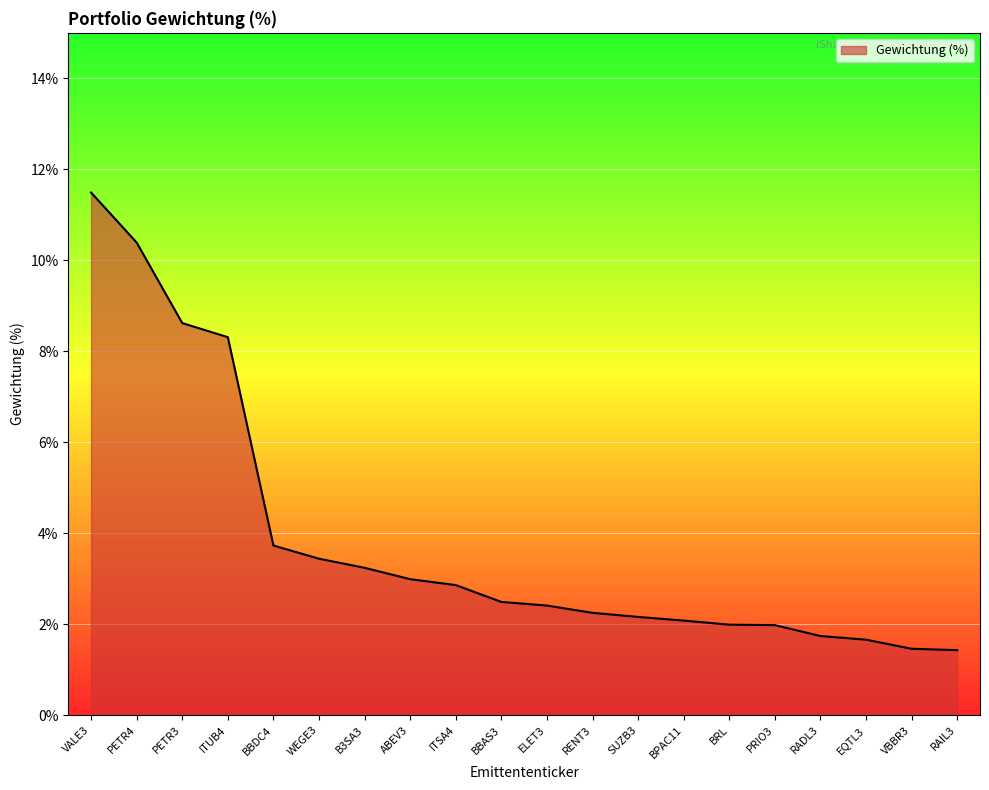

What is the approximate value at BRL?

2.0